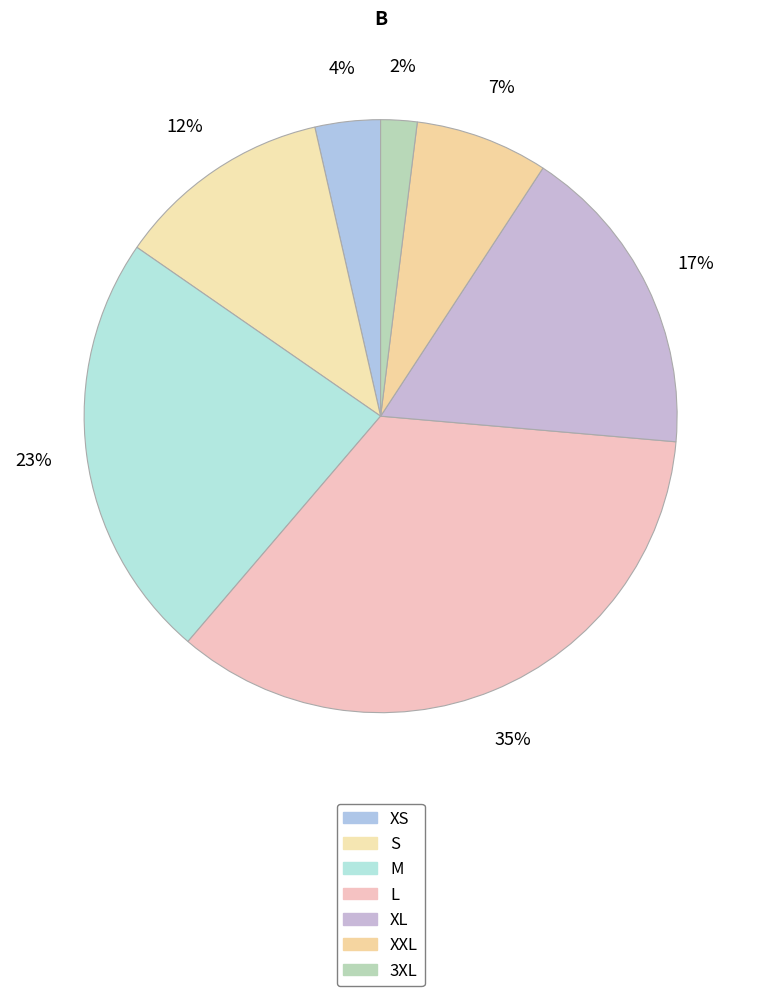

How many slices are in this pie chart?

7